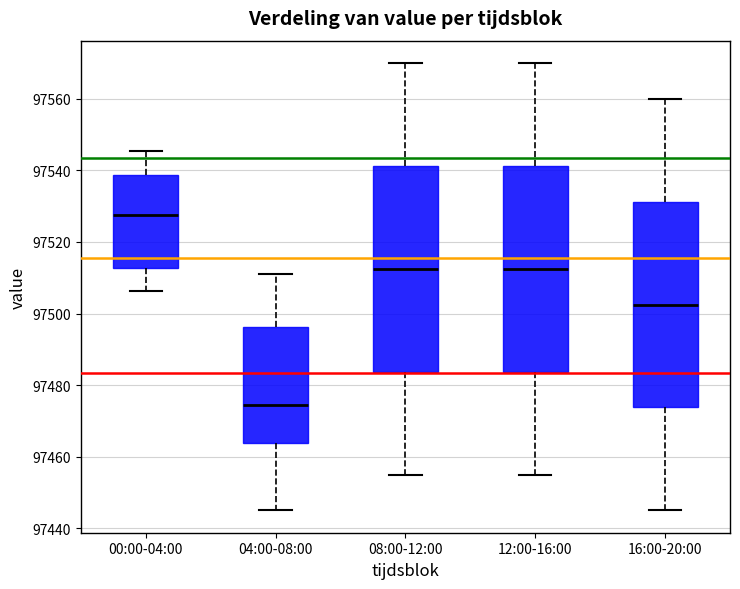

Reading left to right, transcribe this box plot: for each box, give where its median line is, the range the box spans, and where its two whiskers end, as read against the y-axis. The values are not printed on the chart, so give them approximately, as read against the axis.

00:00-04:00: median 97528, box 97512 to 97538, whiskers 97506 to 97546
04:00-08:00: median 97474, box 97464 to 97496, whiskers 97446 to 97512
08:00-12:00: median 97512, box 97484 to 97542, whiskers 97456 to 97570
12:00-16:00: median 97512, box 97484 to 97542, whiskers 97456 to 97570
16:00-20:00: median 97502, box 97474 to 97532, whiskers 97446 to 97560